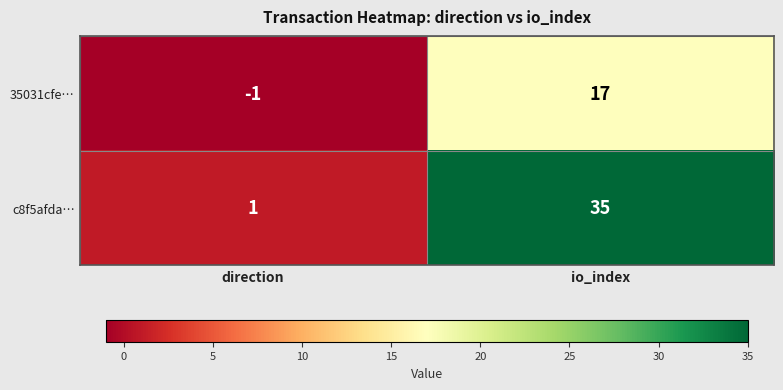

Which series changed the most between direction and io_index?

c8f5afda…